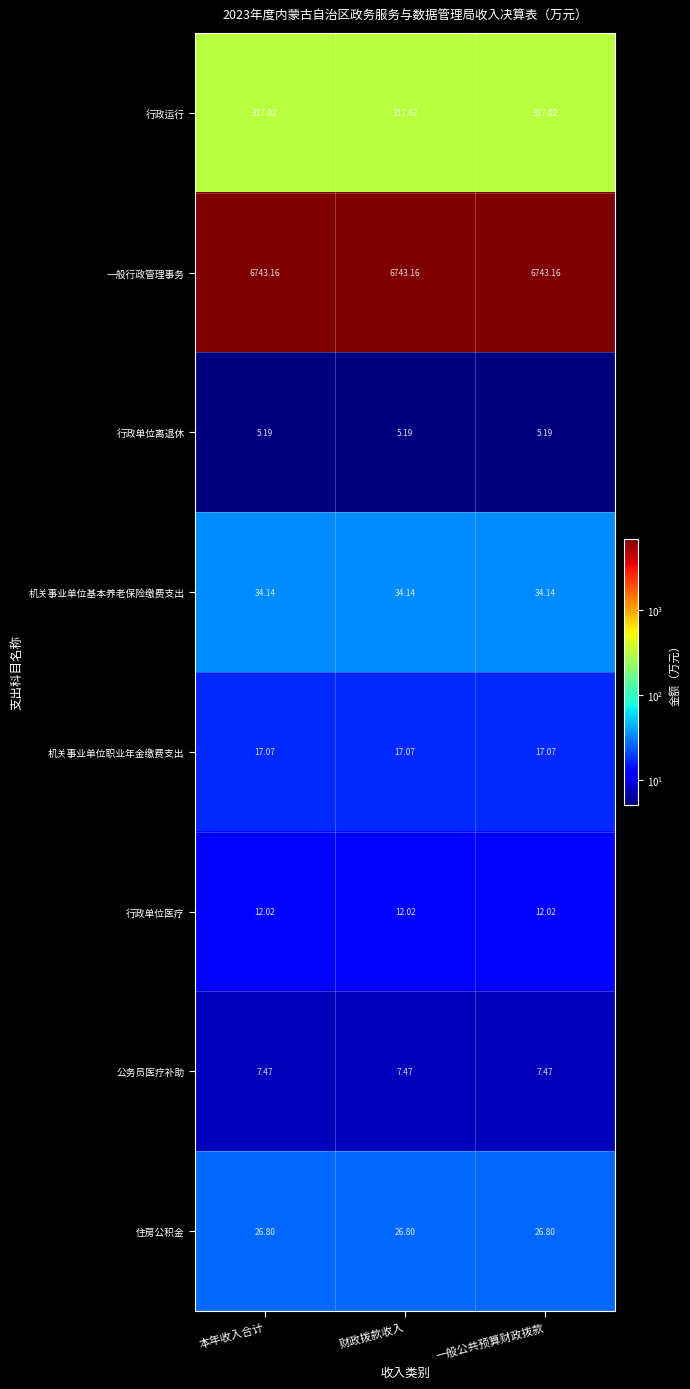

How many categories are shown in the chart?

3